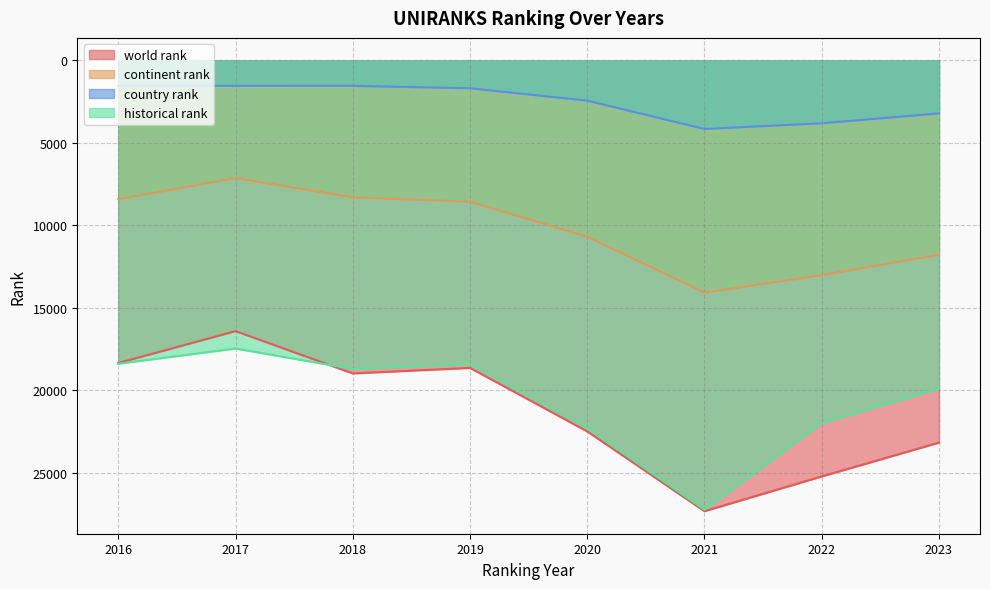

Reading left to right, list all the values displayed in this chart.

world rank: 18338.0	16404.0	18969.0	18634.0	22484.0	27318.0	25212.0	23161.0
continent rank: 8404.0	7126.0	8292.0	8562.0	10680.0	14069.0	13012.0	11767.0
country rank: 1542.0	1544.0	1543.0	1686.0	2436.0	4154.0	3808.0	3210.0
historical rank: 18381.5	17458.5	18697.5	18409.5	22288.5	27227.5	21975.0	19888.0